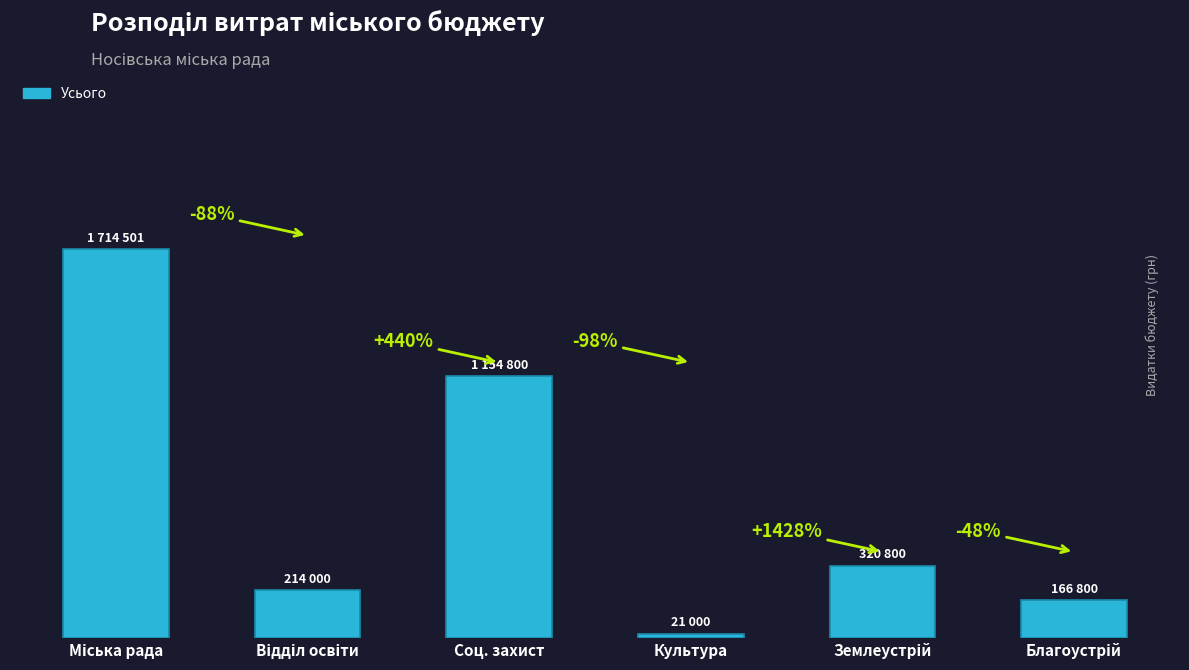

Does the chart contain any negative values?

No